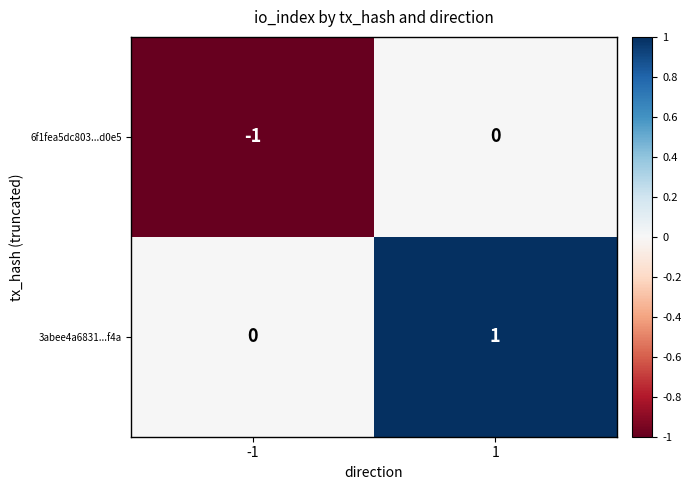

Rank the series at 1 from lowest to highest value.

6f1fea5dc803...d0e5, 3abee4a6831...f4a